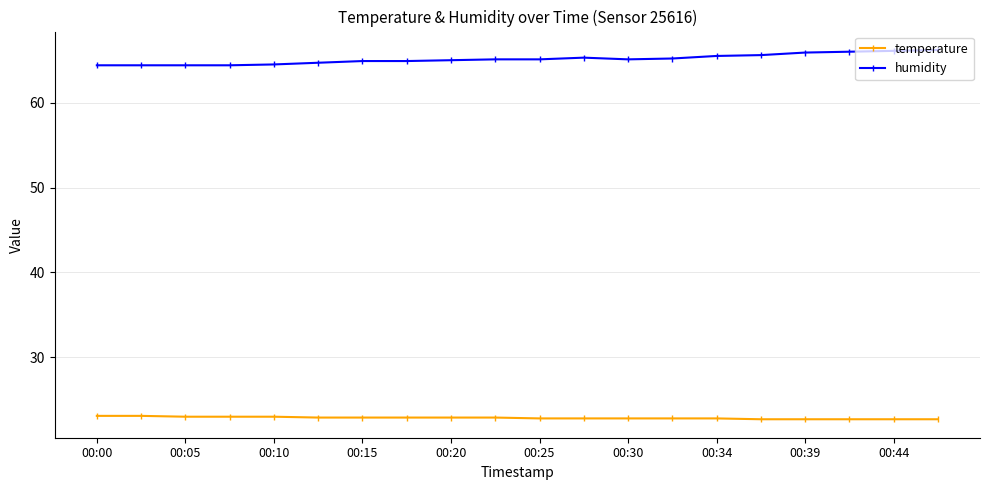

Which series has the largest total across all categories?

humidity